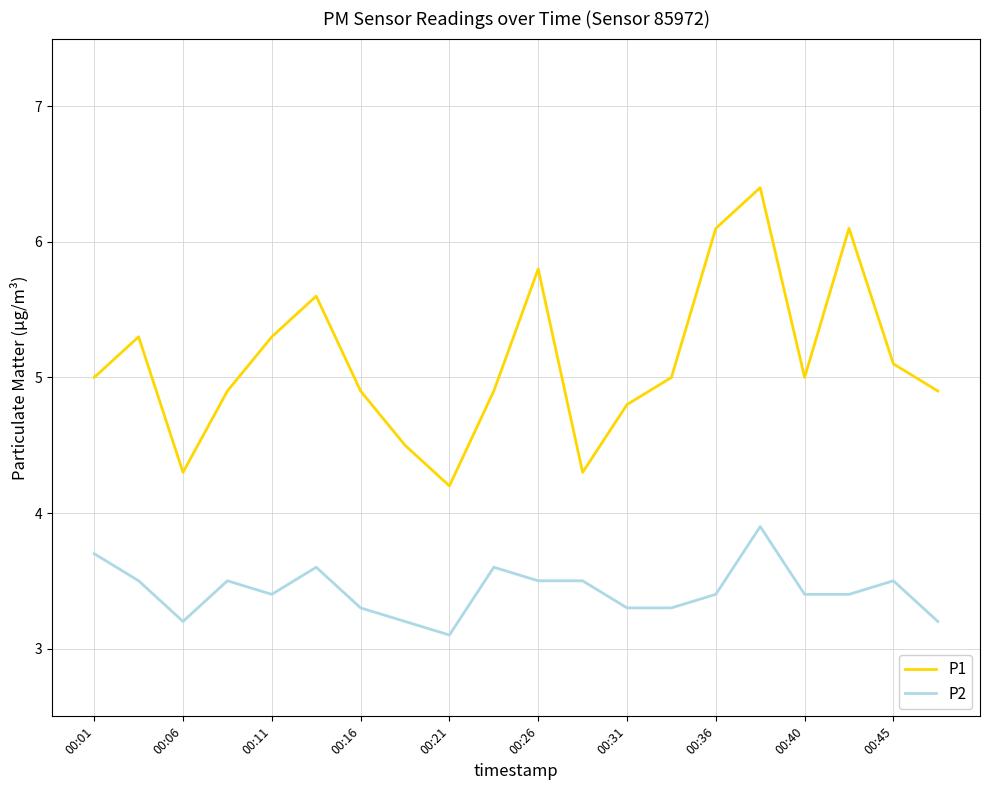

Reading left to right, extract all data points from this chart.

P1: 5.0	5.3	4.3	4.9	5.3	5.6	4.9	4.5	4.2	4.9	5.8	4.3	4.8	5.0	6.1	6.4	5.0	6.1	5.1	4.9
P2: 3.7	3.5	3.2	3.5	3.4	3.6	3.3	3.2	3.1	3.6	3.5	3.5	3.3	3.3	3.4	3.9	3.4	3.4	3.5	3.2